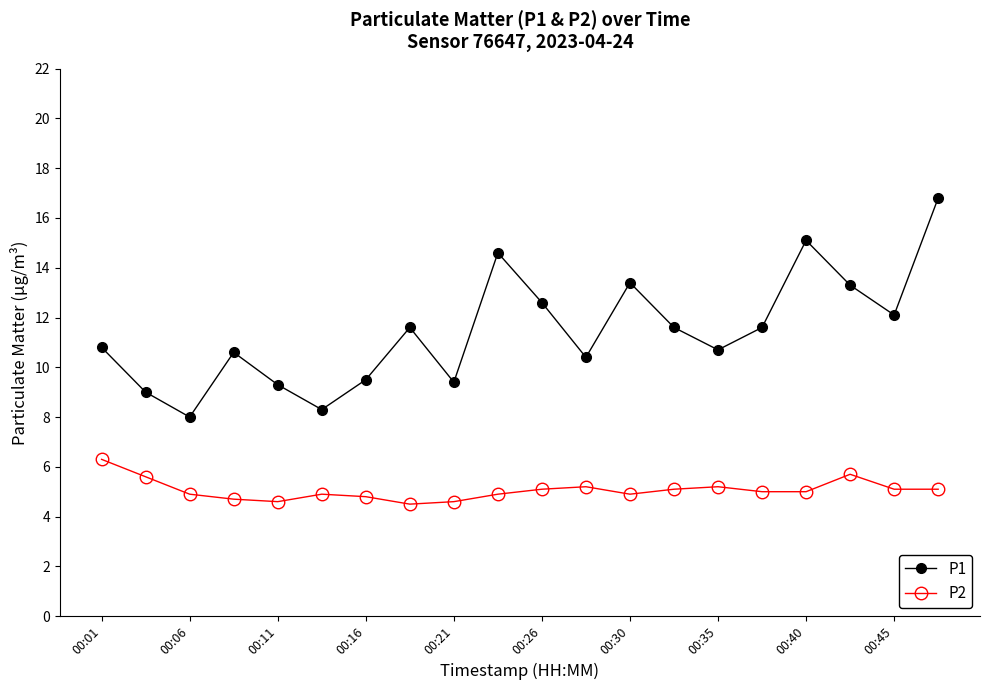

Rank the series by their maximum value, from lowest to highest.

P2, P1